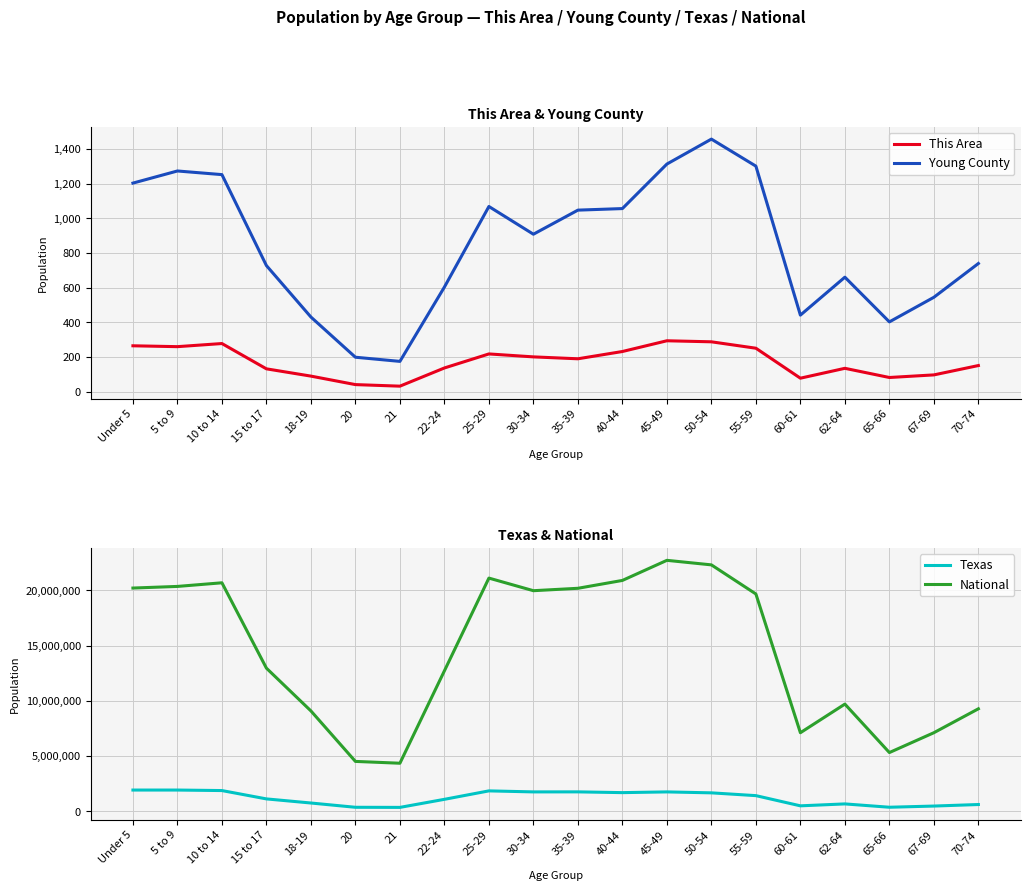

True or false: Young County and National cross at least once.

False